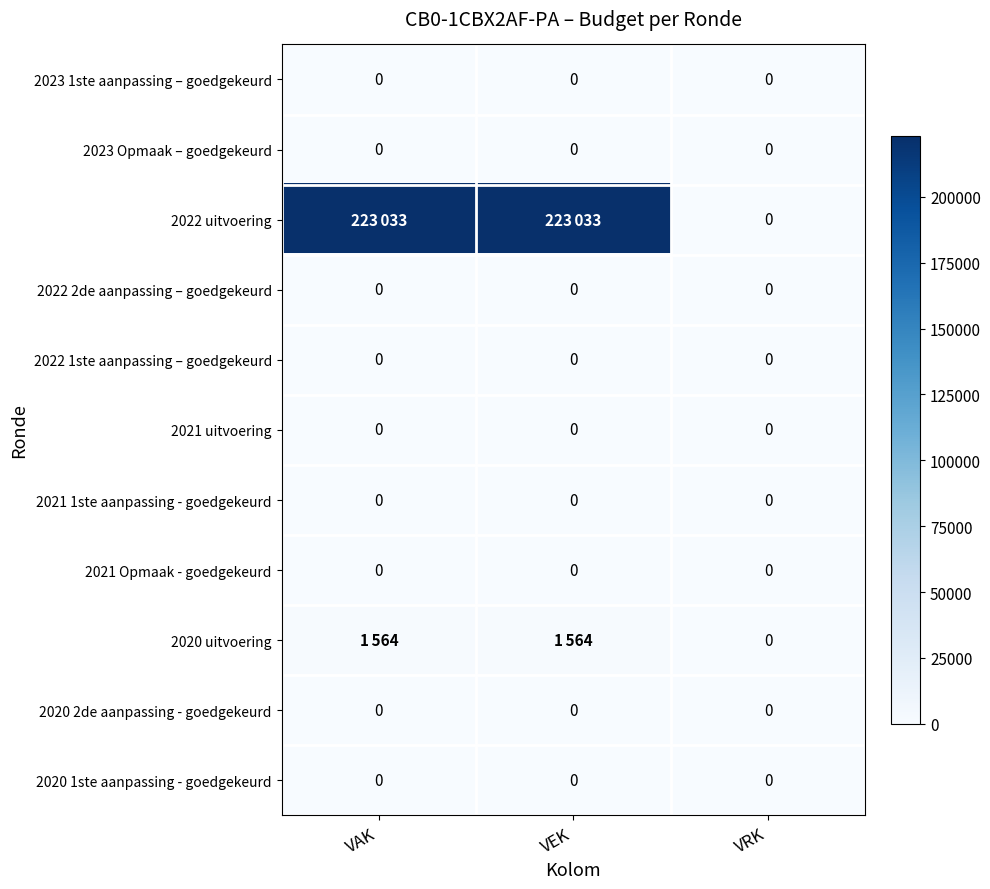

True or false: 2022 1ste aanpassing – goedgekeurd has a value of 0 at VRK.

True